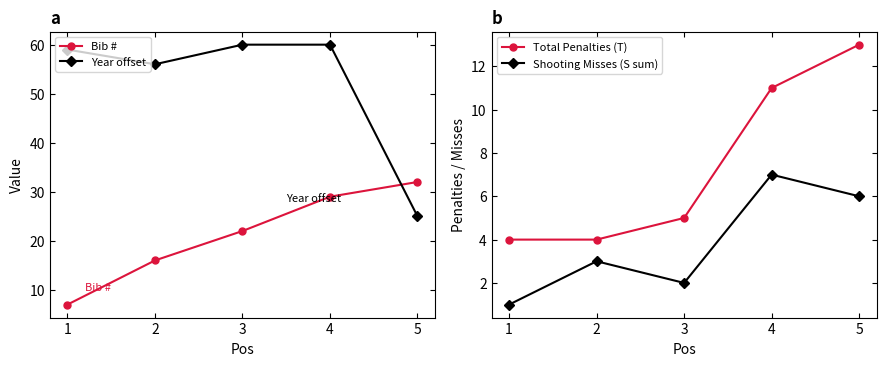

Reading right to left, extract all data points from this chart.

Bib #: 5=32	4=29	3=22	2=16	1=7
Year offset: 5=25	4=60	3=60	2=56	1=59
Total Penalties (T): 5=13	4=11	3=5	2=4	1=4
Shooting Misses (S sum): 5=6	4=7	3=2	2=3	1=1